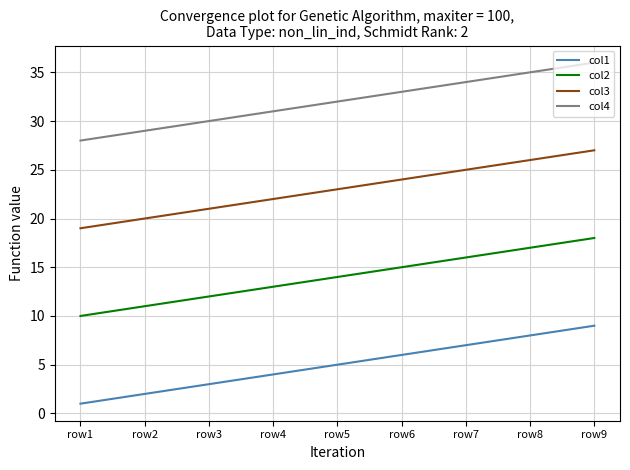

Rank the series by their average value, from highest to lowest.

col4, col3, col2, col1